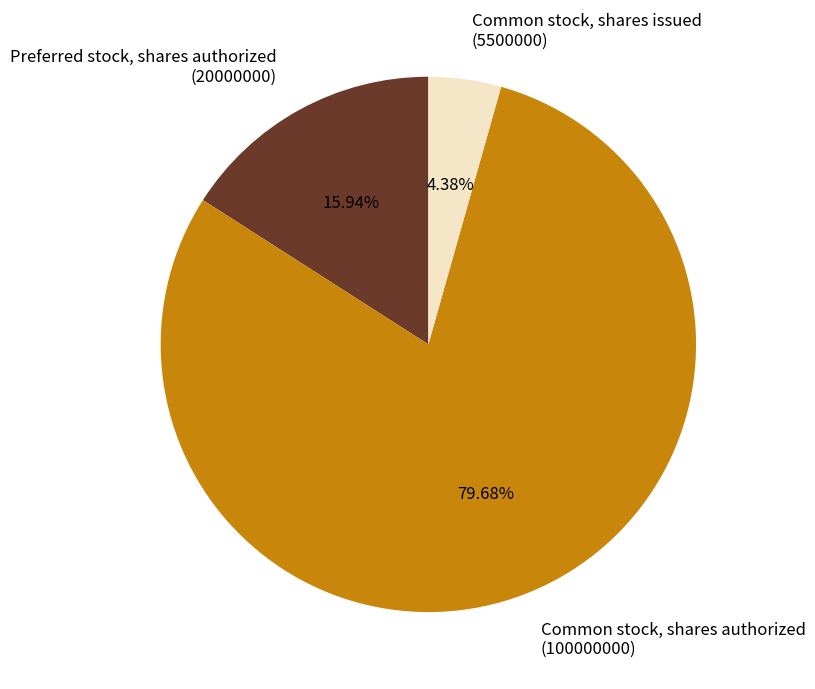

What is the ratio of the value at Common stock, shares authorized (100000000) to the value at Common stock, shares issued (5500000)?

18.2